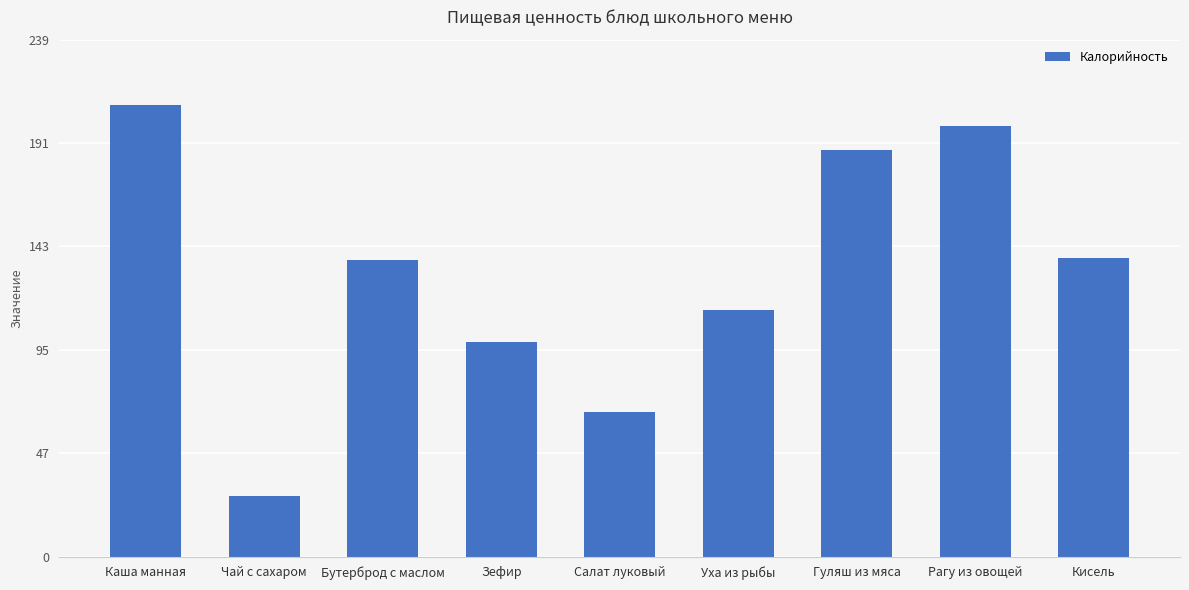

What is the value of the 3rd bar from the left?

137